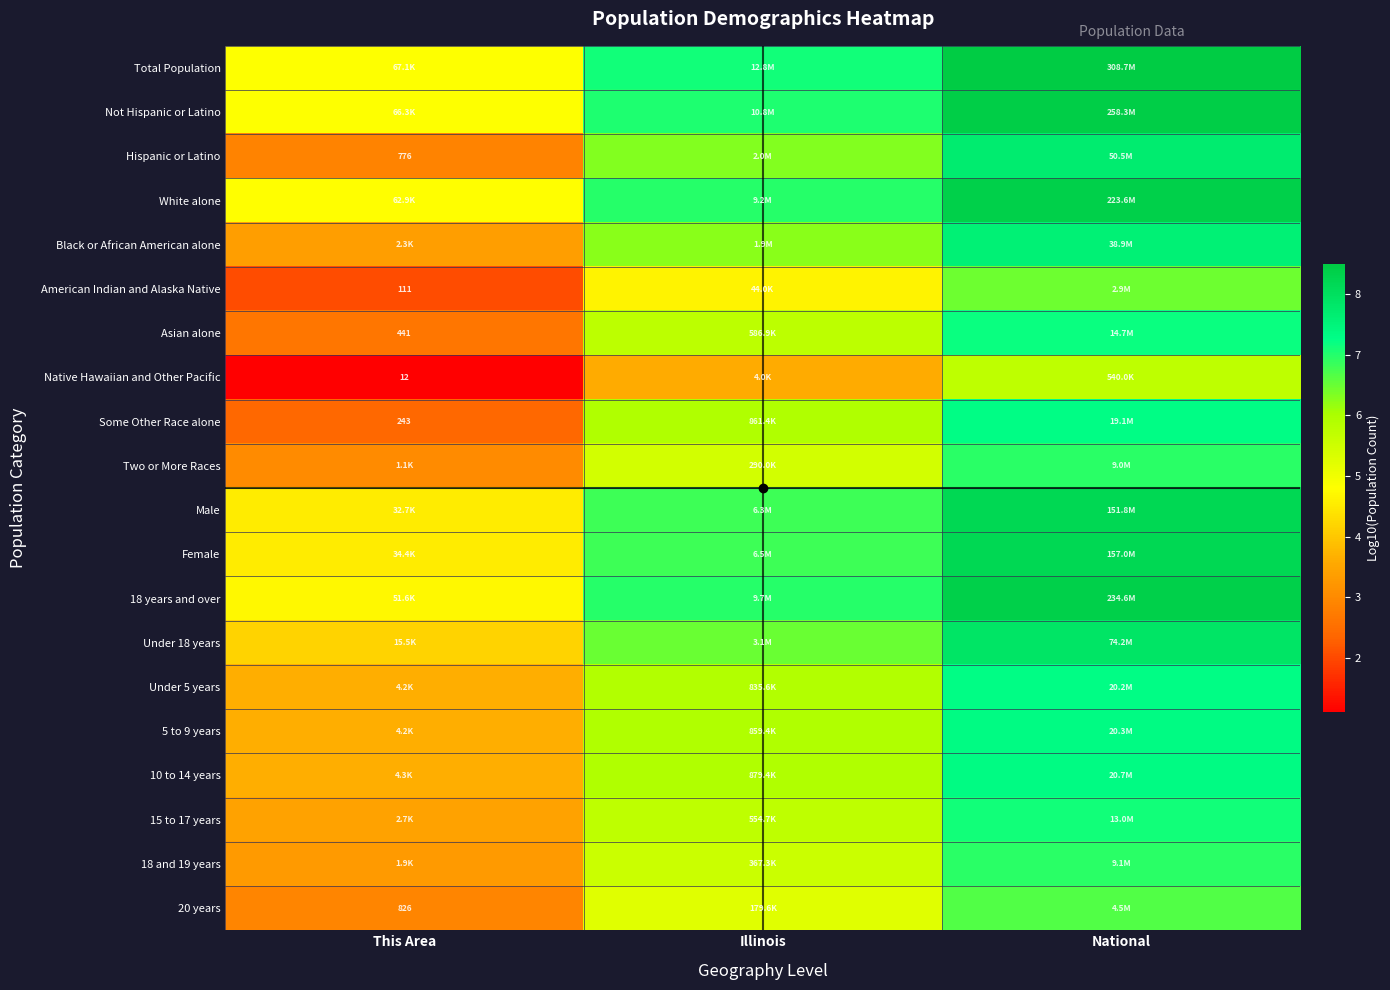

True or false: Male has a value of 2.3 at Illinois.

False